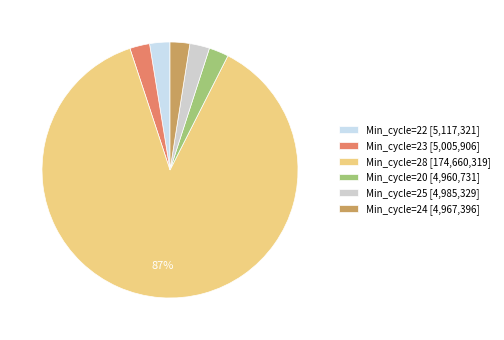

Rank the categories by value from highest to lowest.

Min_cycle=28, Min_cycle=22, Min_cycle=23, Min_cycle=25, Min_cycle=24, Min_cycle=20